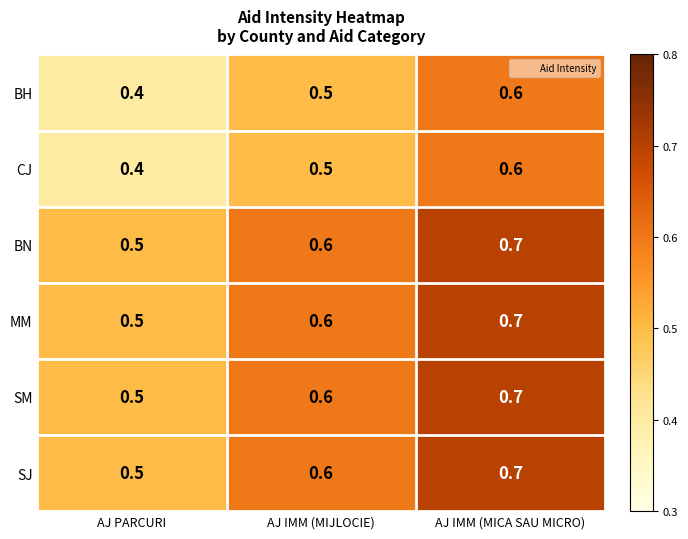

At which category is the sum across all series the highest?

AJ IMM (MICA SAU MICRO)